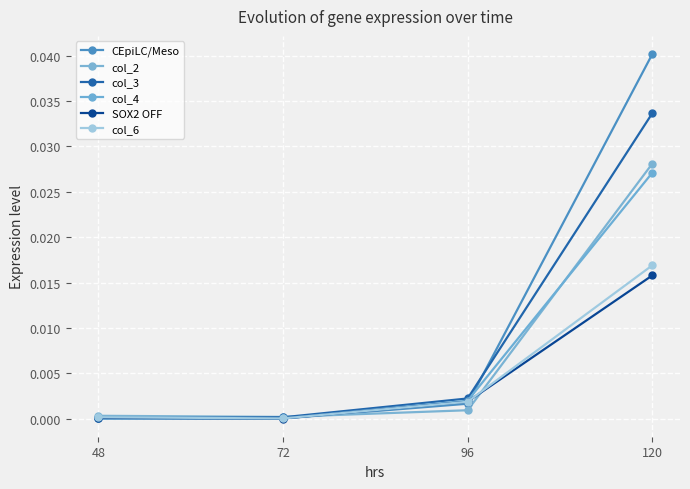

True or false: SOX2 OFF has a value of 0.0 at 72.

True